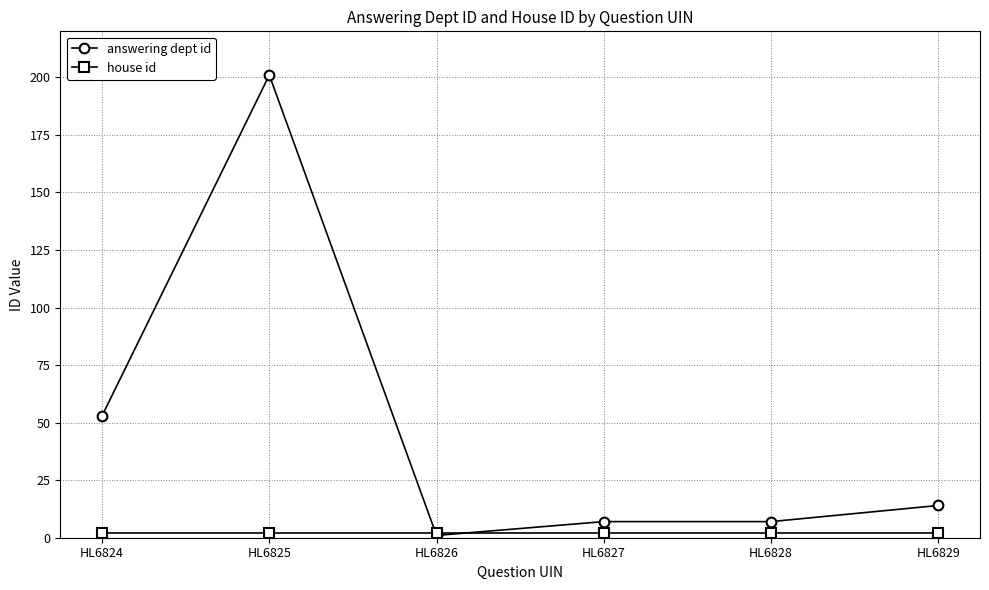

Where is the first local minimum for answering dept id?

HL6826